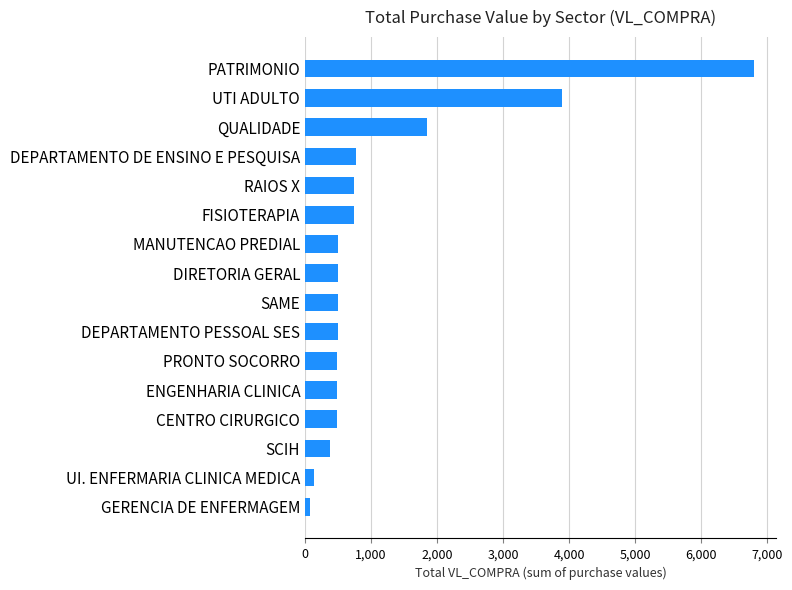

How many bars are there in total?

16